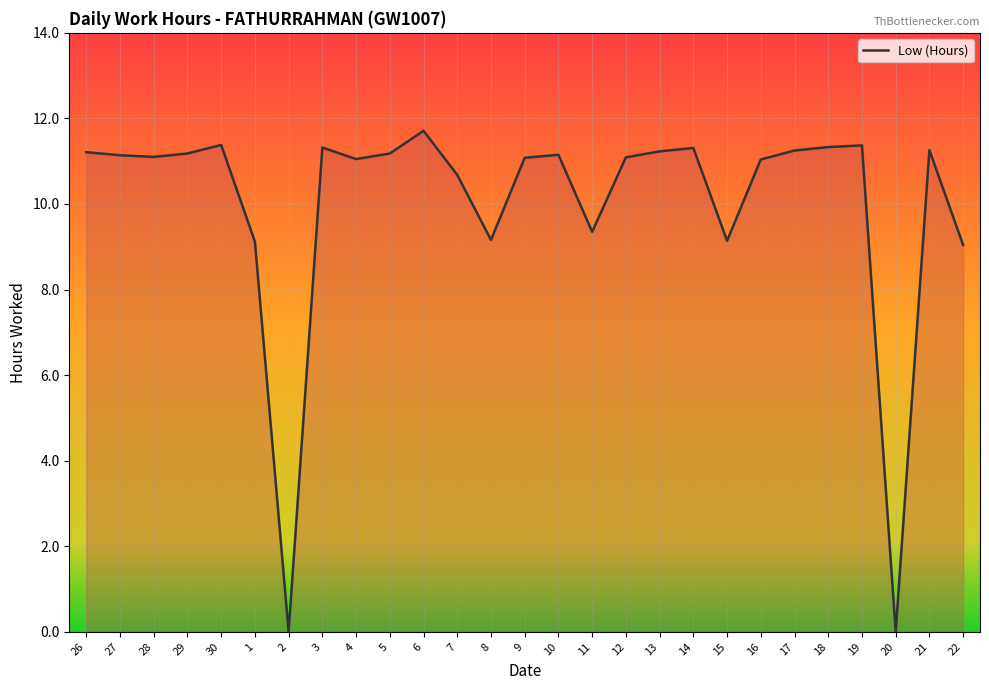

What is the average value?

10.0